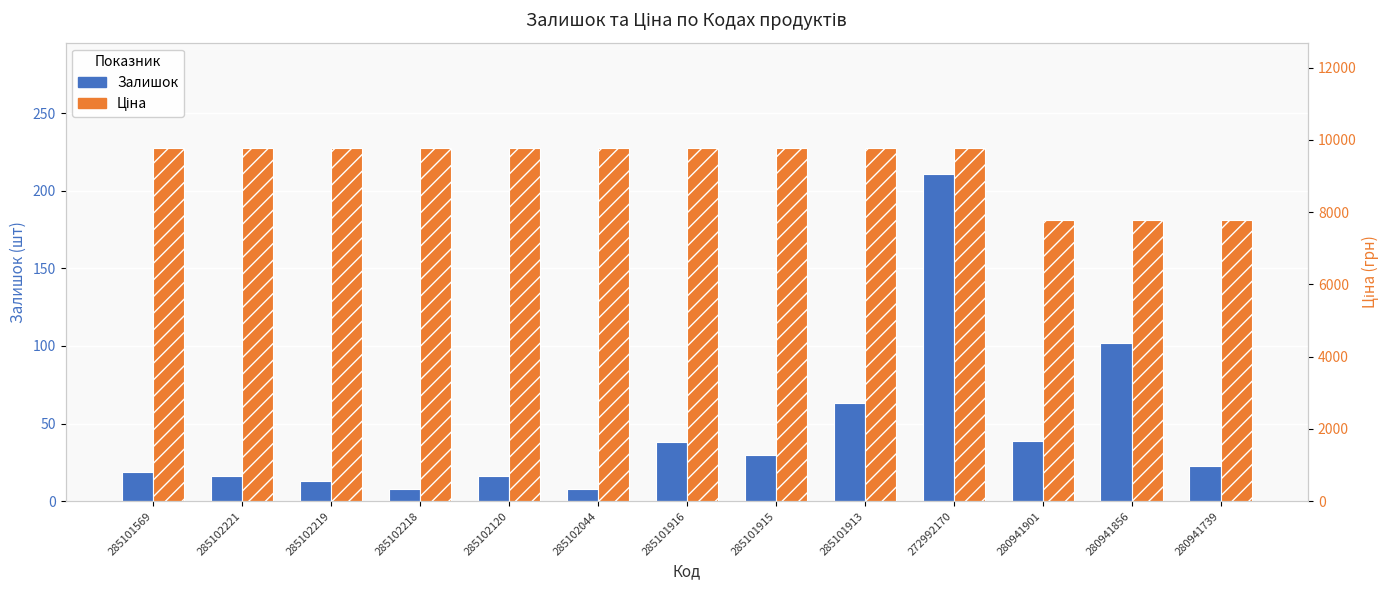

What position from the left is 285102218?

4